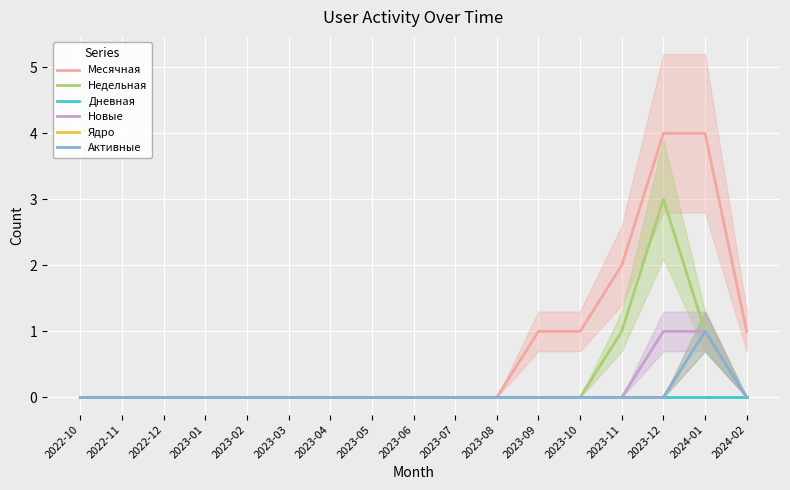

How many lines are shown in the chart?

6